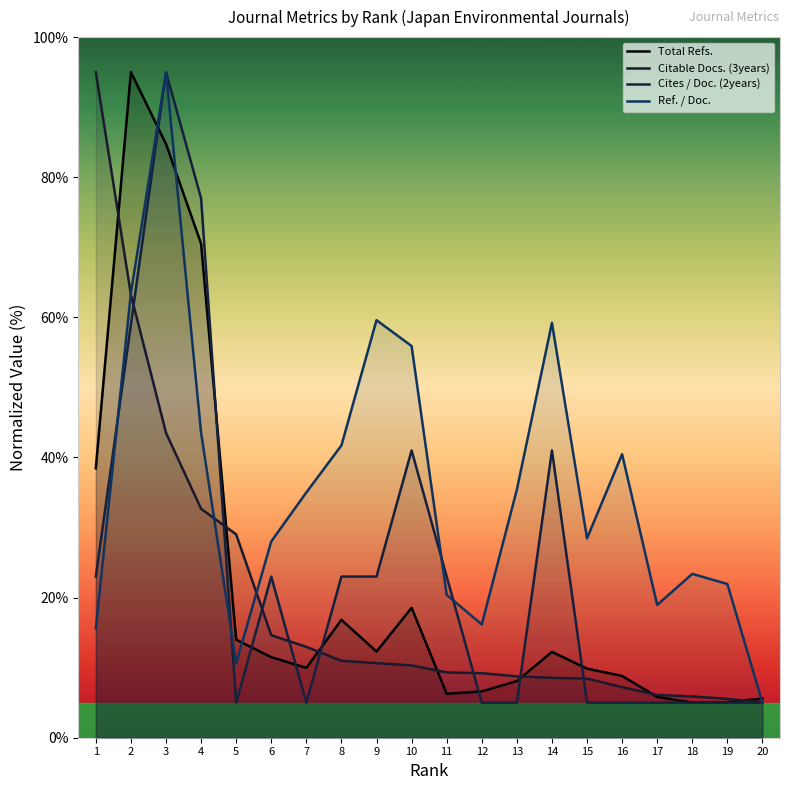

At how many categories does at least one series exceed 25?

14